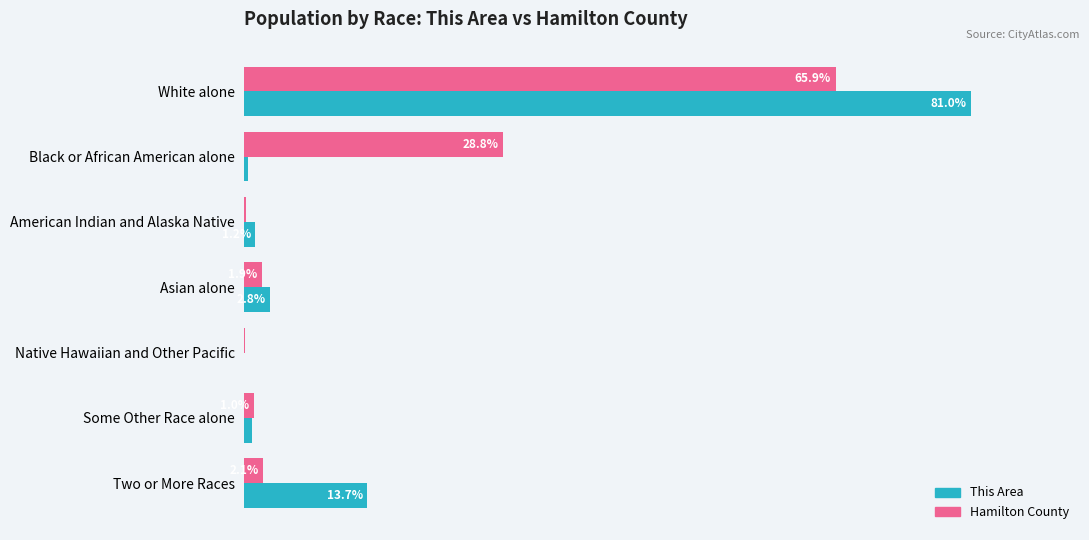

At which category is the sum across all series the highest?

White alone